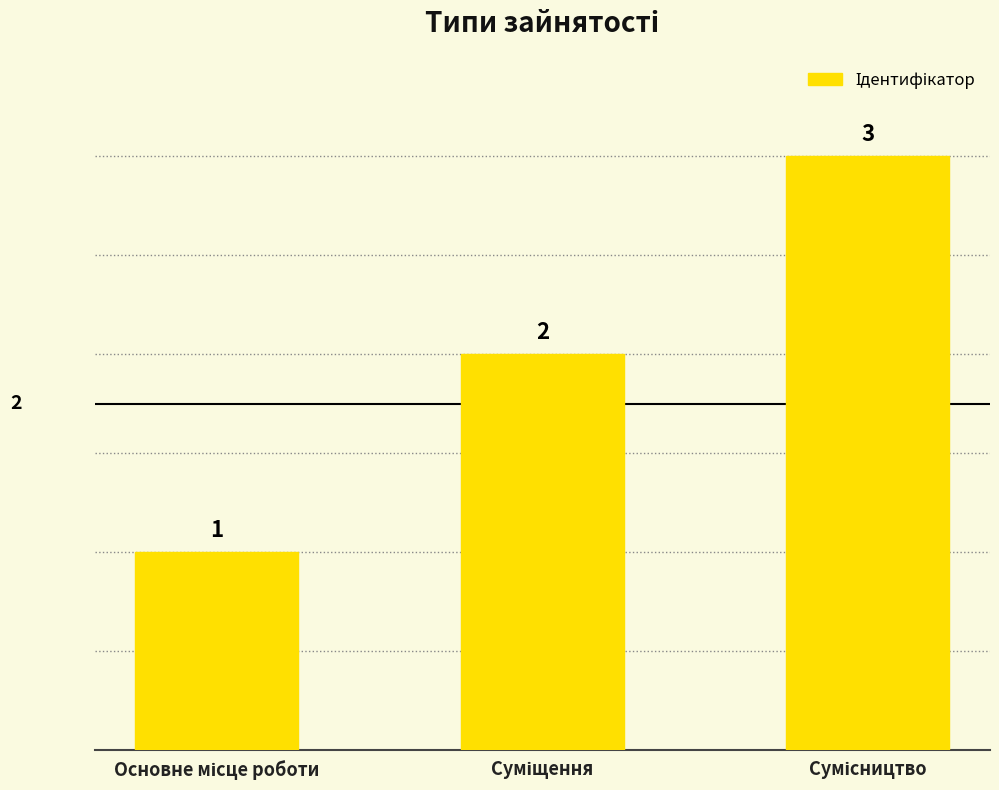

What is the value of the 1st bar from the left?

1